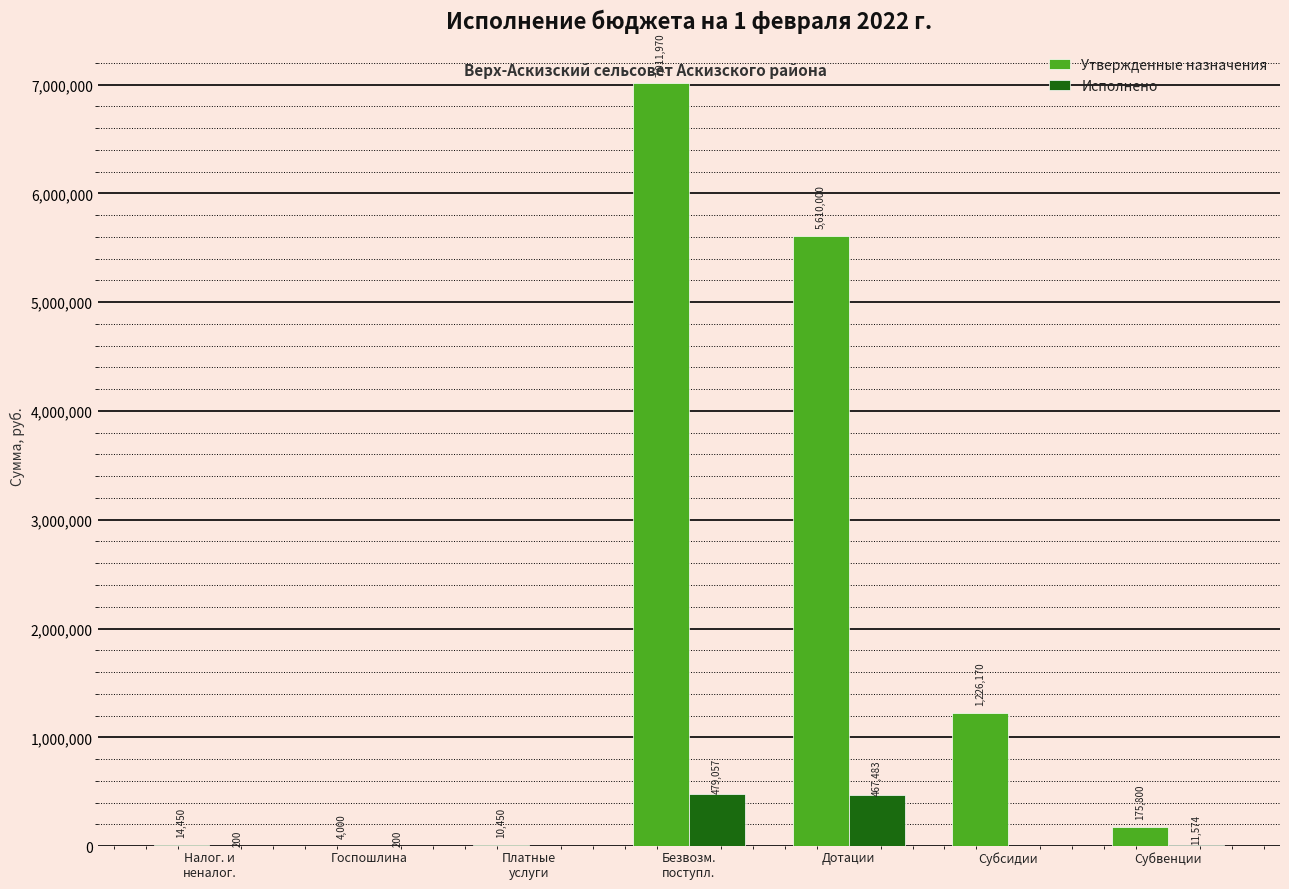

Is the value of Исполнено at Госпошлина greater than the value of Утвержденные назначения at Платные
услуги?

No